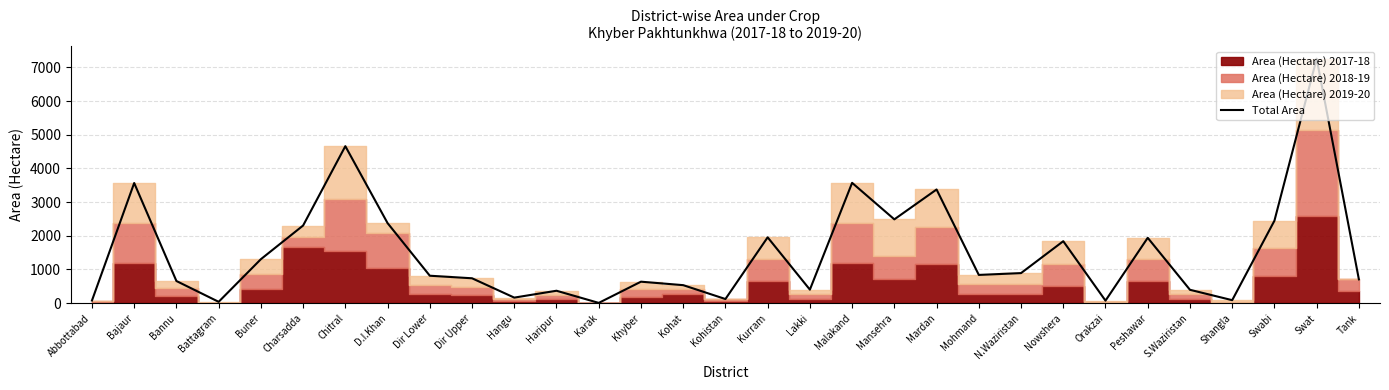

What is the average value?

1506